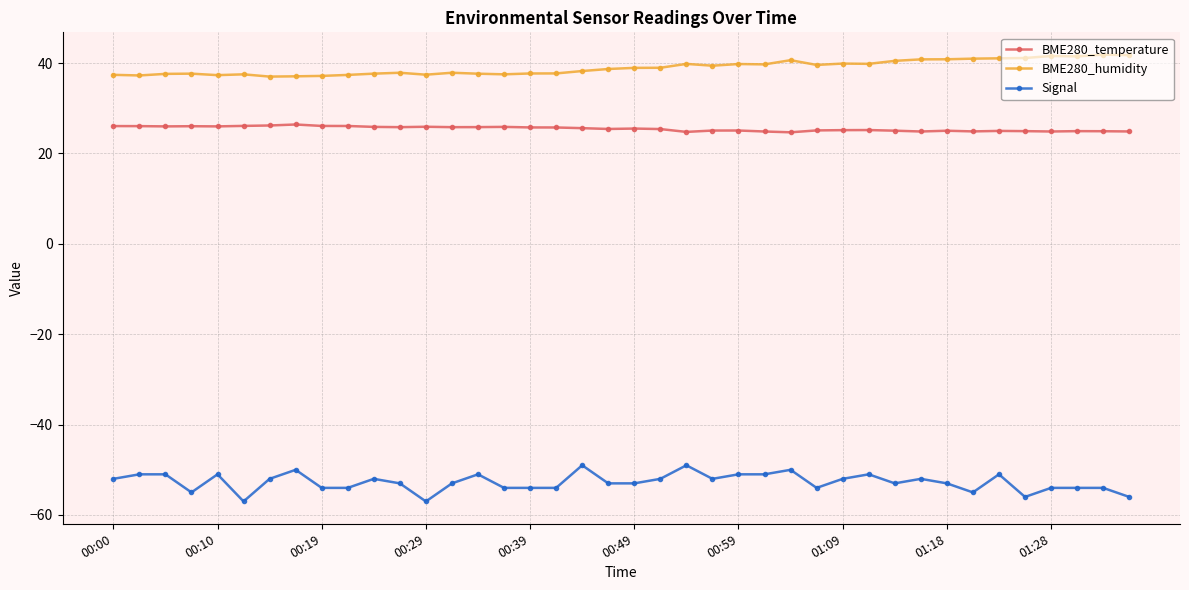

What is the sum of all BME280_temperature values?

1018.8